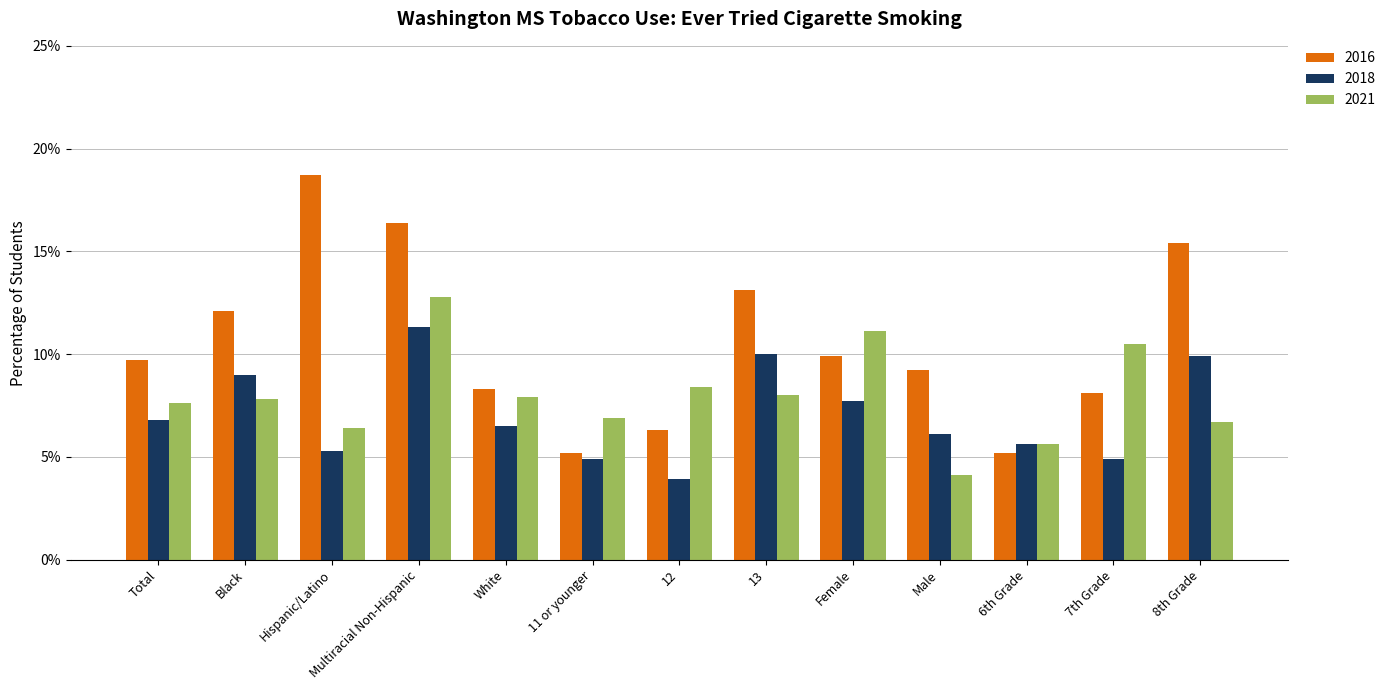

Is the value of 2018 at 7th Grade greater than the value of 2021 at 7th Grade?

No